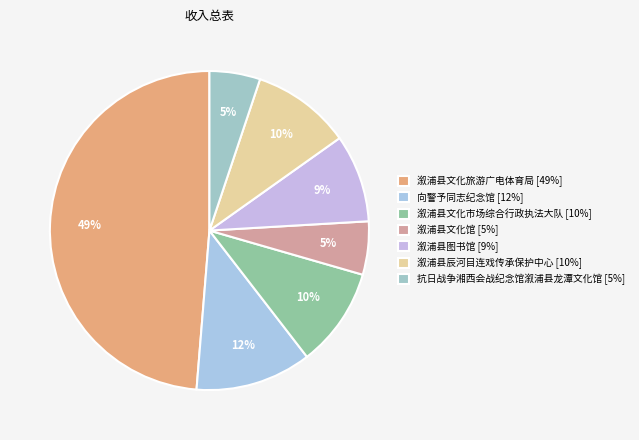

How many segments does this pie chart have?

7